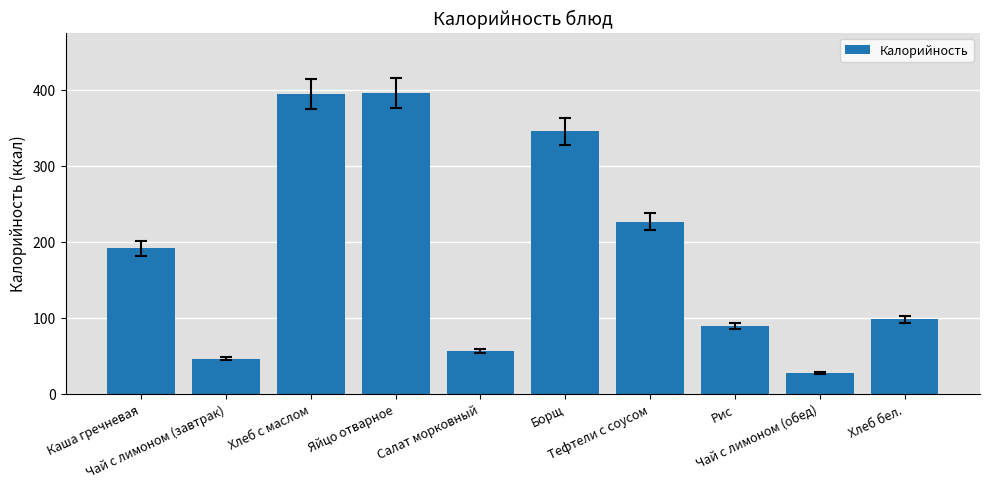

What is the difference between the maximum and minimum values?

369.2